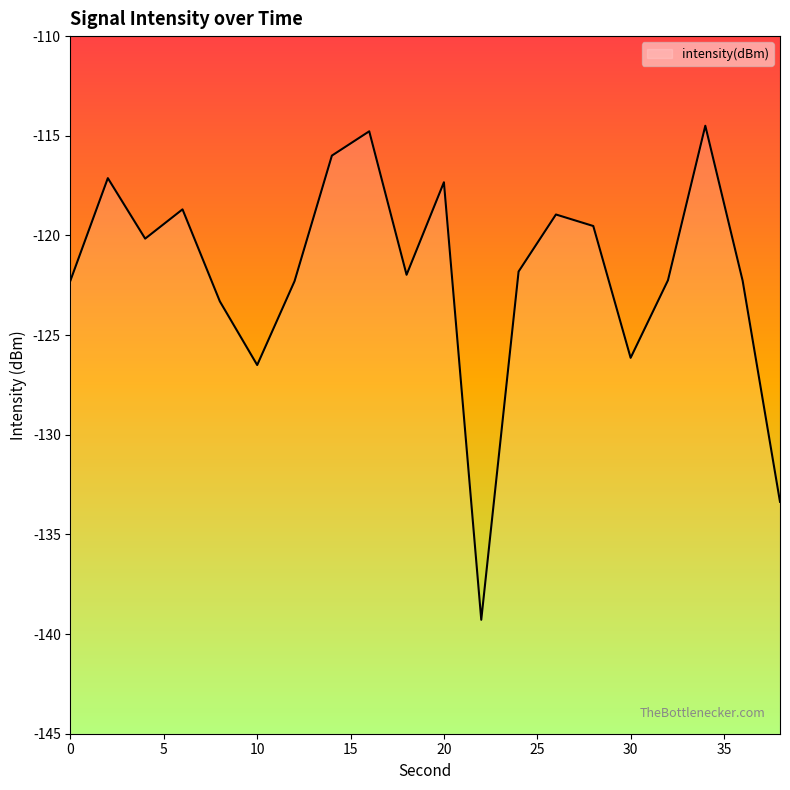

Where is the first local minimum?

4